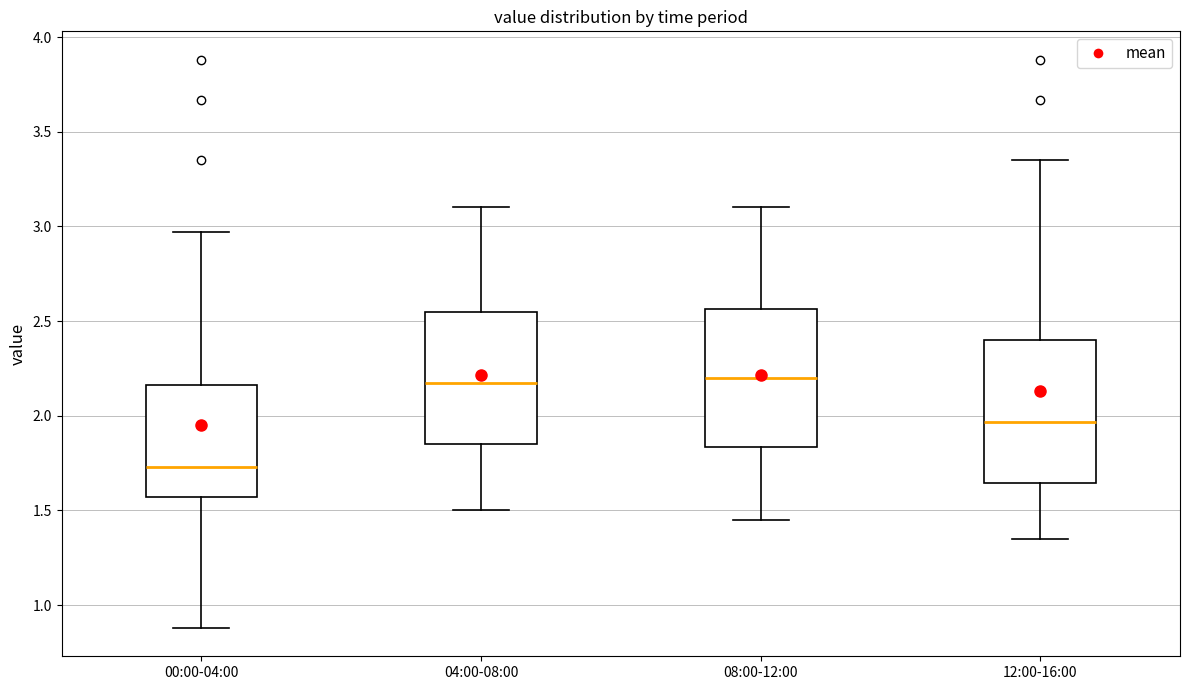

Reading left to right, transcribe this box plot: for each box, give where its median line is, the range the box spans, and where its two whiskers end, as read against the y-axis. The values are not printed on the chart, so give them approximately, as read against the axis.

00:00-04:00: median 1.75, box 1.55 to 2.15, whiskers 0.90 to 2.95
04:00-08:00: median 2.20, box 1.85 to 2.55, whiskers 1.50 to 3.10
08:00-12:00: median 2.20, box 1.85 to 2.55, whiskers 1.45 to 3.10
12:00-16:00: median 1.95, box 1.65 to 2.40, whiskers 1.35 to 3.35